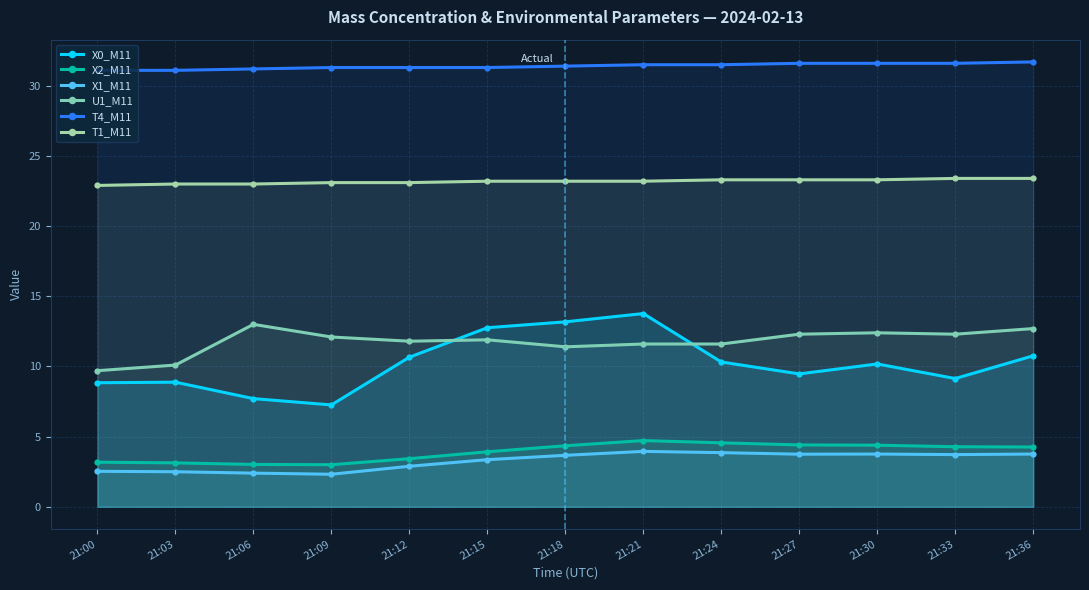

True or false: T1_M11 has more than 0 points higher than both neighbors.

False